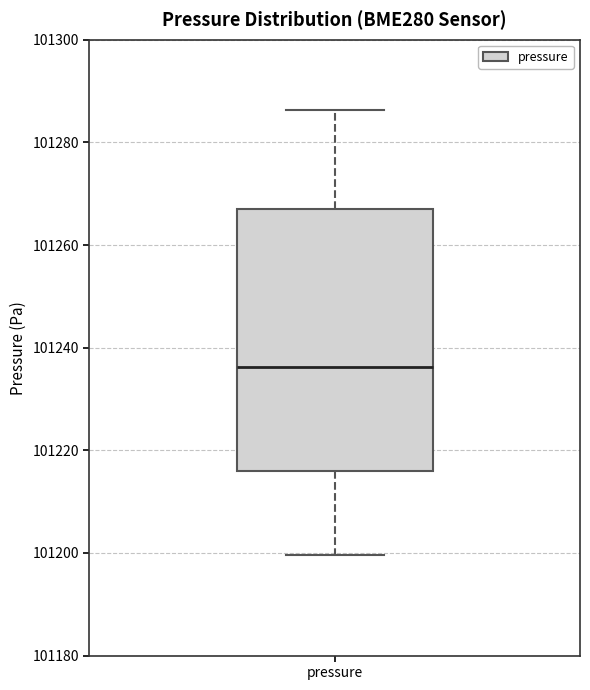

Where does the median line of the box for pressure sit on the y-axis? The values are not printed on the chart, so give them approximately, as read against the axis.

101236